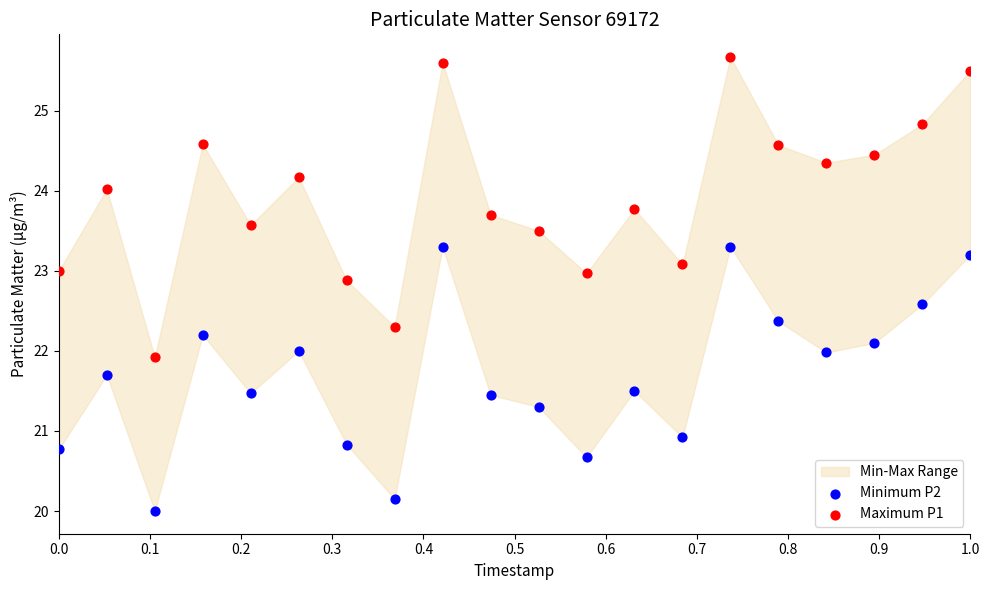

Across all data points, what is the range of X values (max minus min)?

1.0